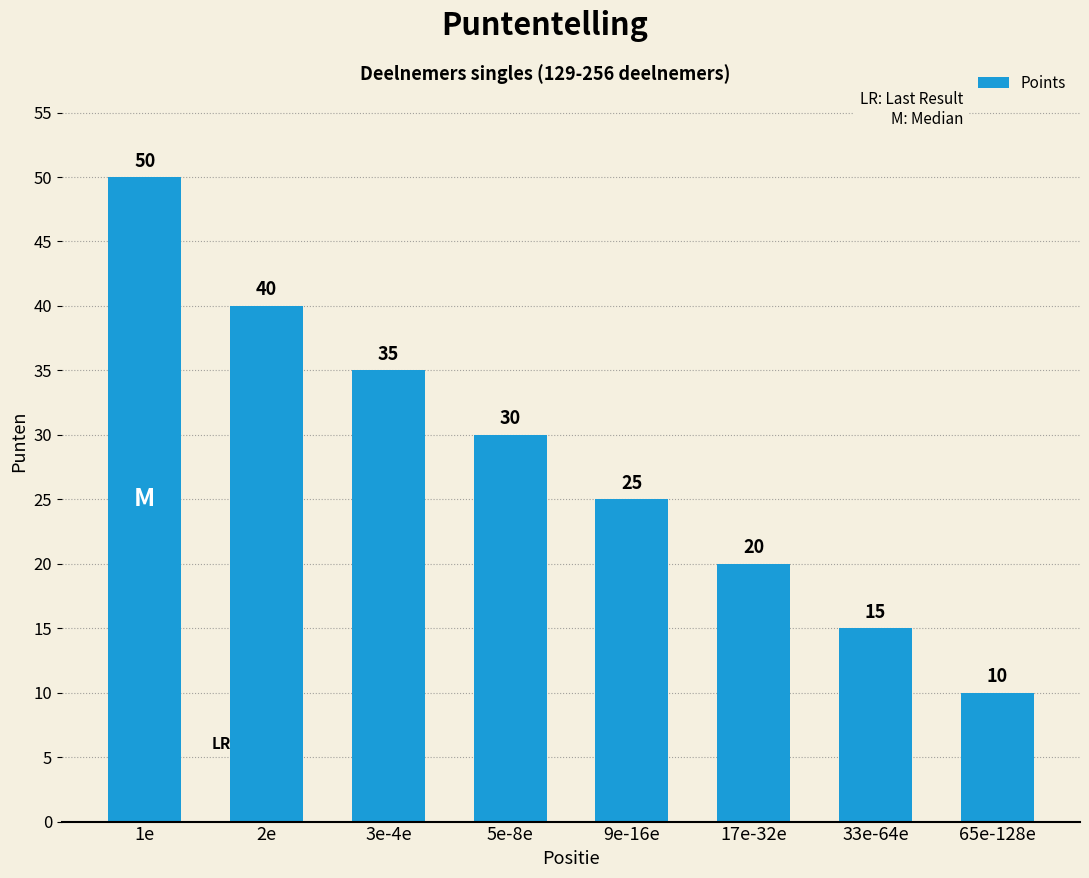

Count the values in the range 20 to 40.

5